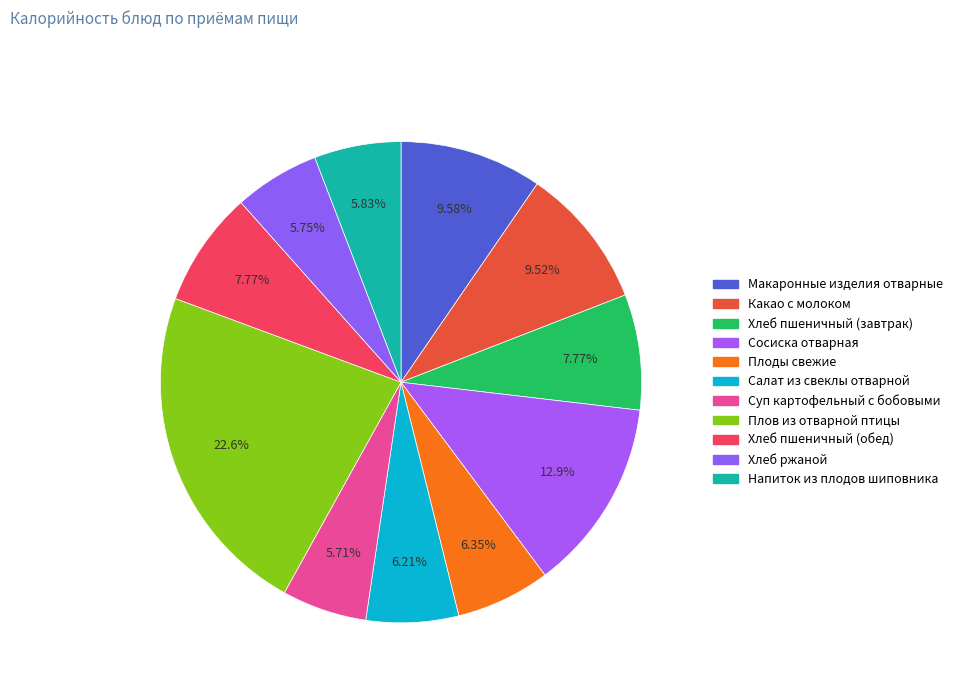

How many slices are in this pie chart?

11